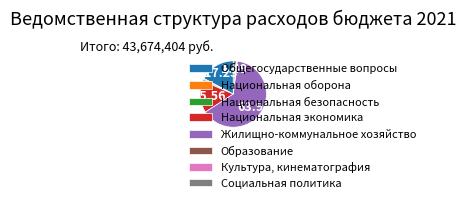

What is the largest slice in the pie chart?

Жилищно-коммунальное хозяйство